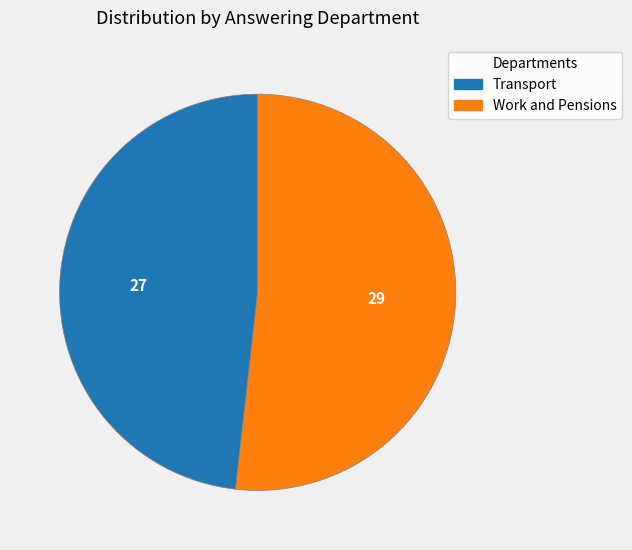

The Work and Pensions slice represents 62% of the pie. True or false?

False